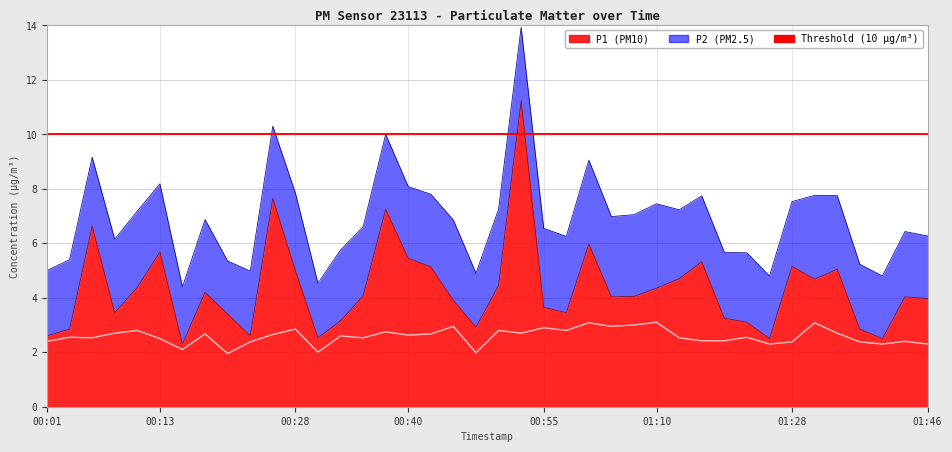

Where does the P2 series first go above 2?

00:01